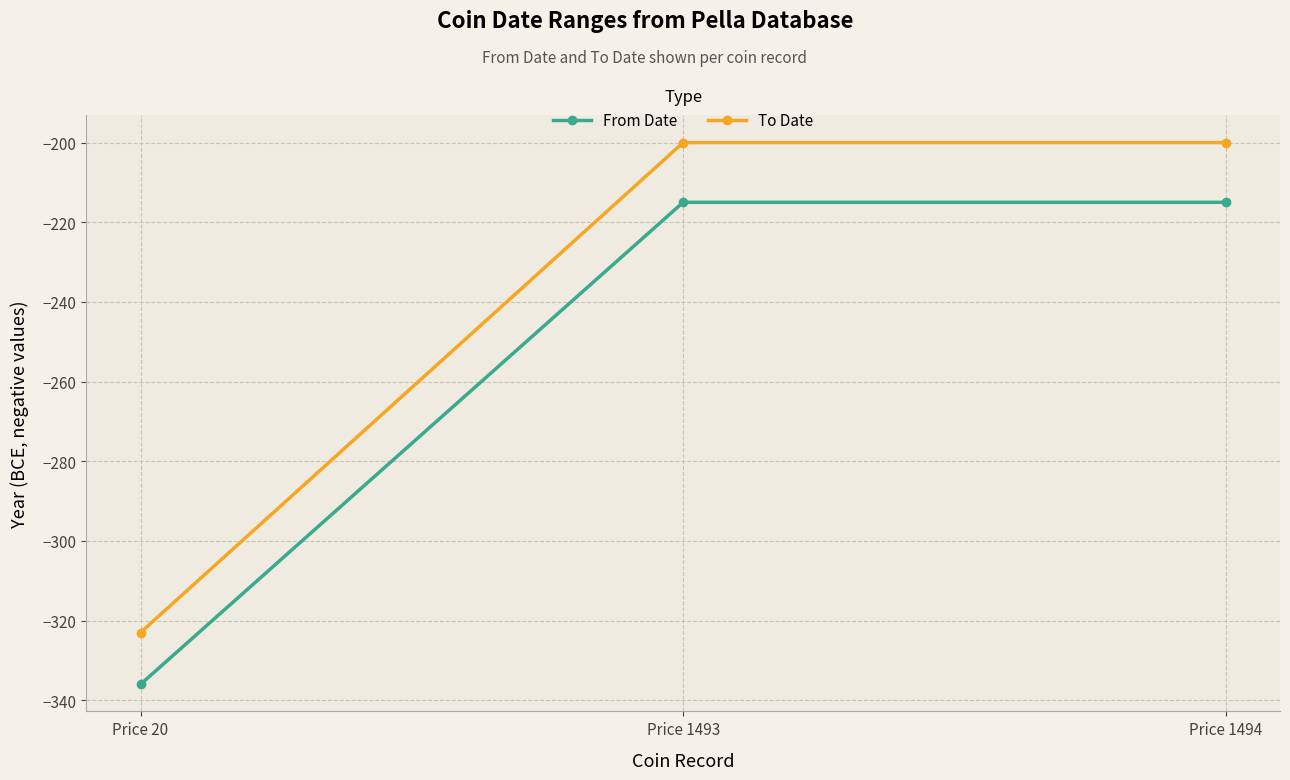

Rank the series by their maximum value, from highest to lowest.

To Date, From Date